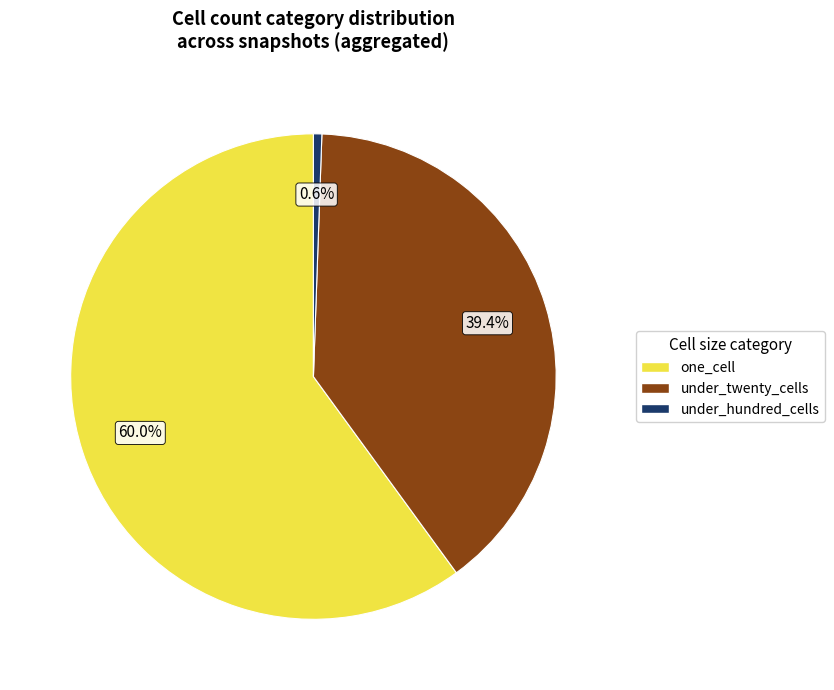

Rank the categories by value from lowest to highest.

under_hundred_cells, under_twenty_cells, one_cell